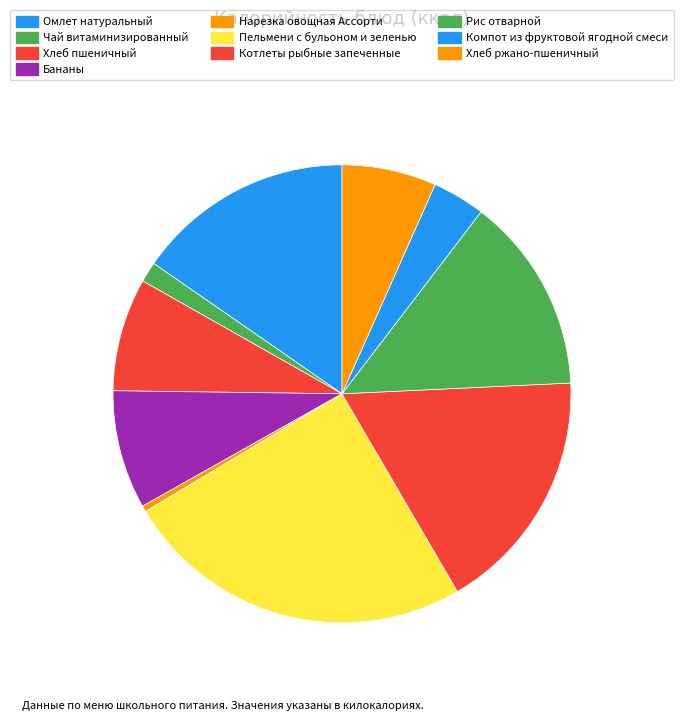

What percentage is the Чай витаминизированный slice, to the nearest percent?

1%